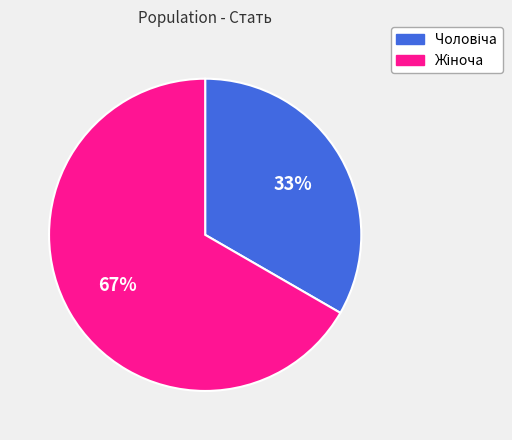

Is there any slice that represents more than half of the pie?

Yes